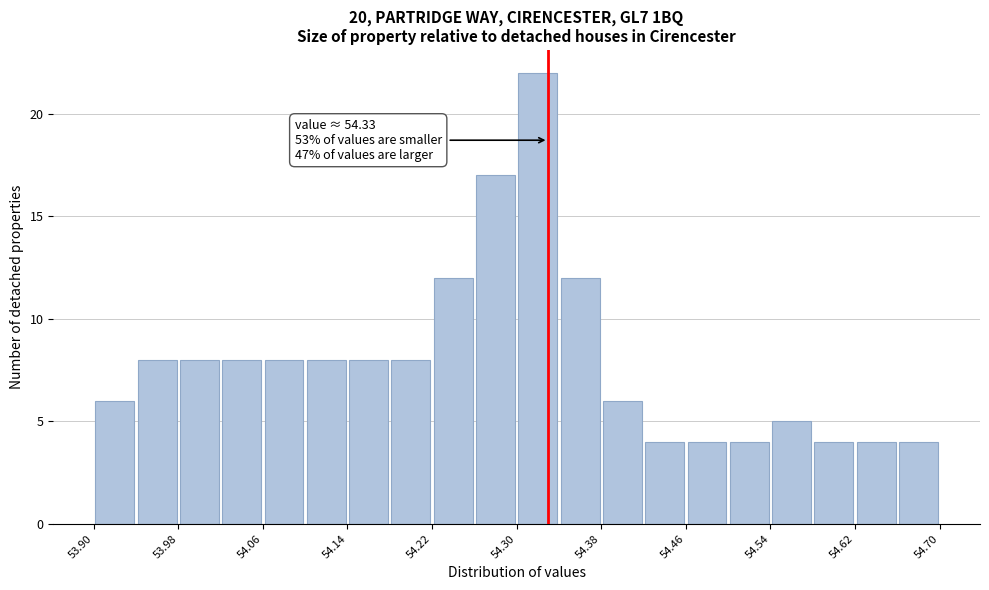

Over which range of the x-axis is the bar tallest?

54.30 to 54.34